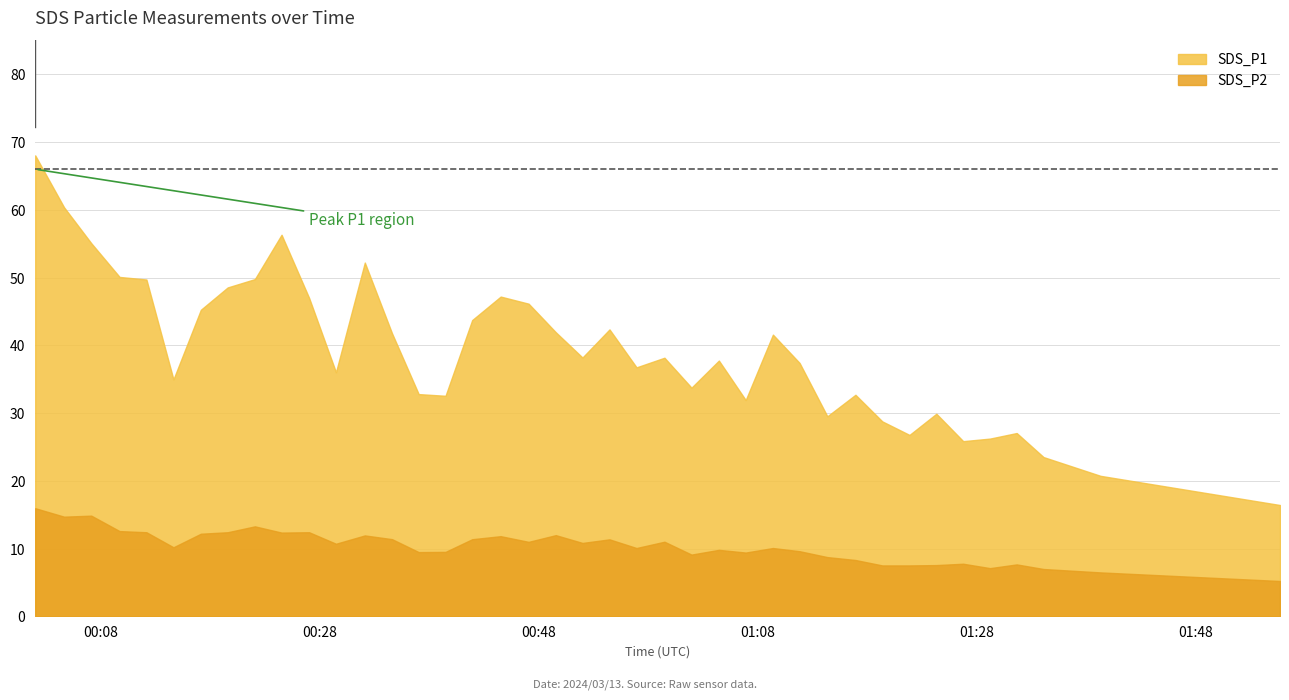

What is the average value of the SDS_P1 series?

39.1